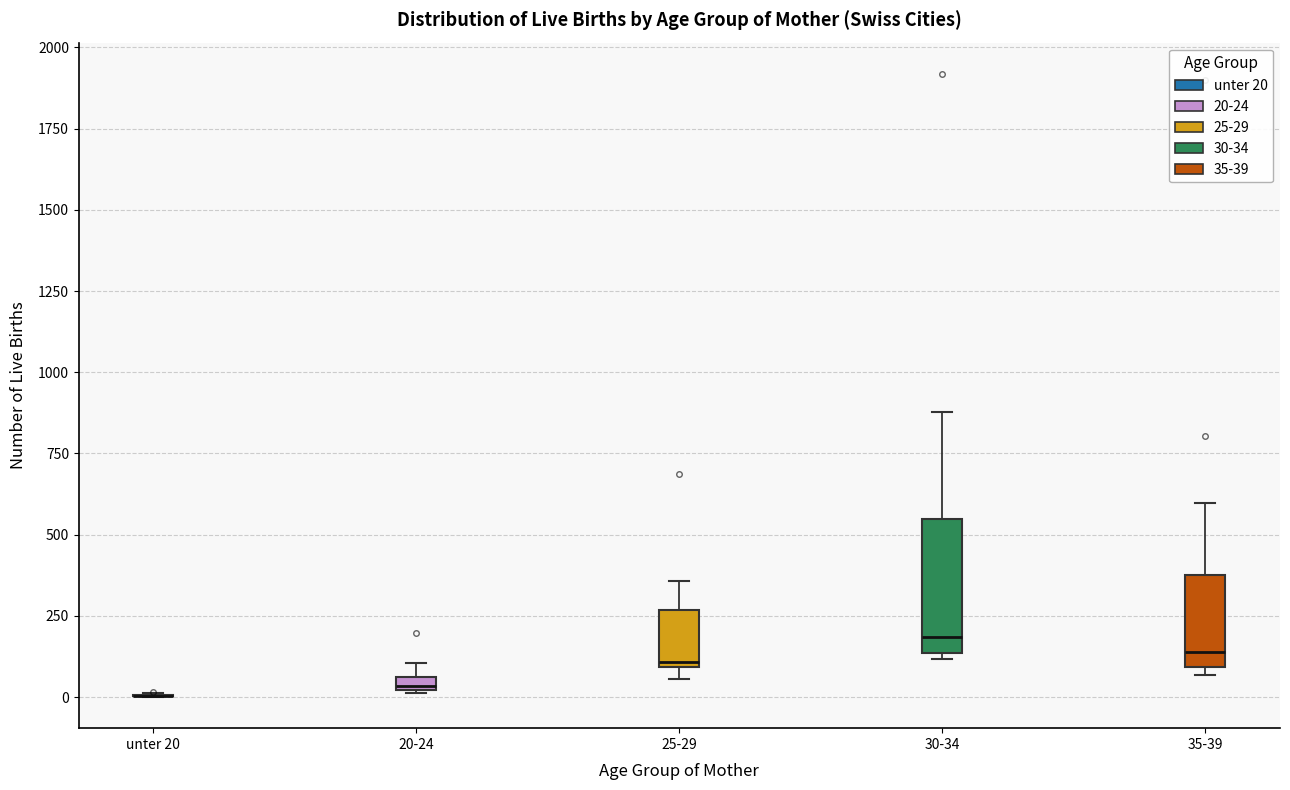

Which box is the tallest, from its lower edge to its upper edge?

30-34